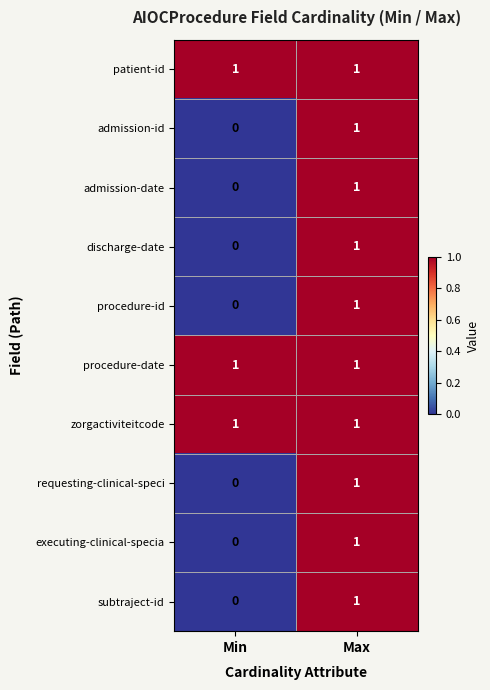

At which label does admission-id reach its peak?

Max